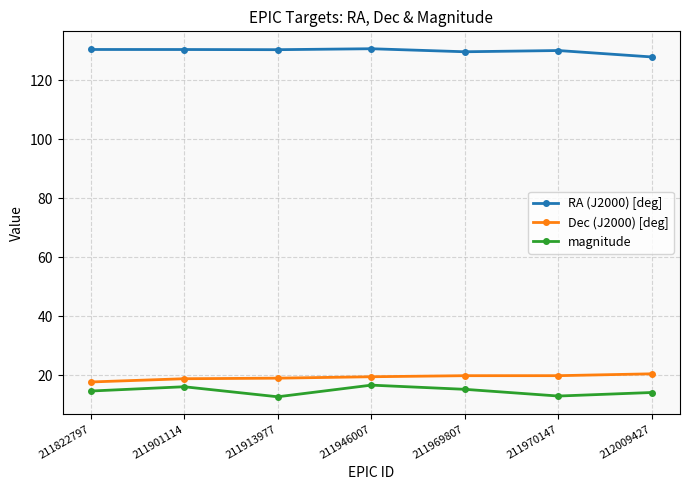

True or false: RA (J2000) [deg] and magnitude intersect in this chart.

False